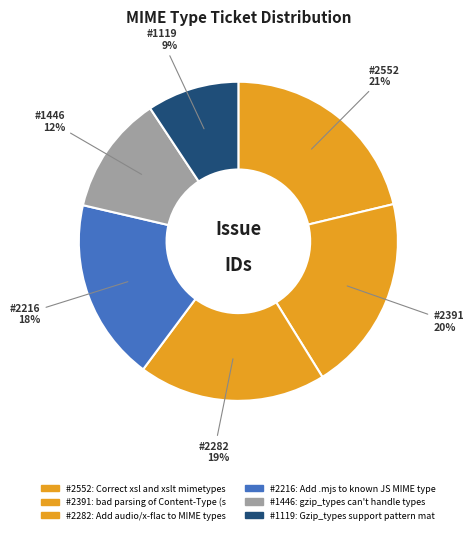

To the nearest percent, what is the difference between the largest and smallest slice percentages?

12%